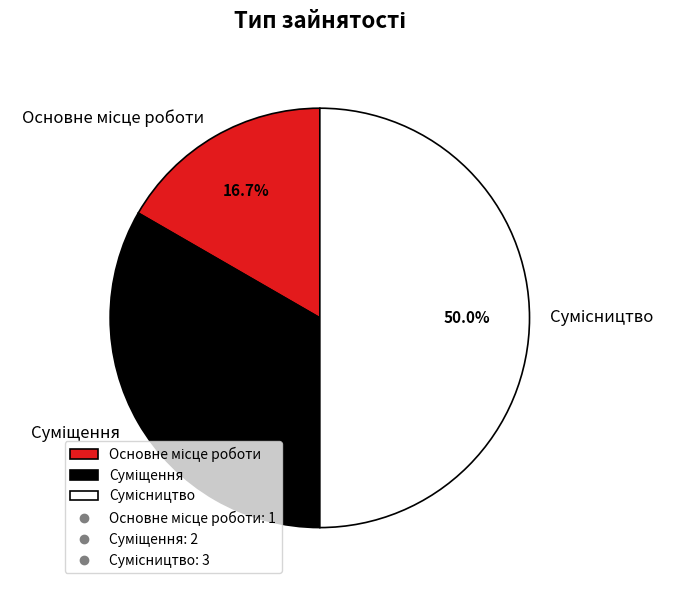

Does any single category account for the majority?

No